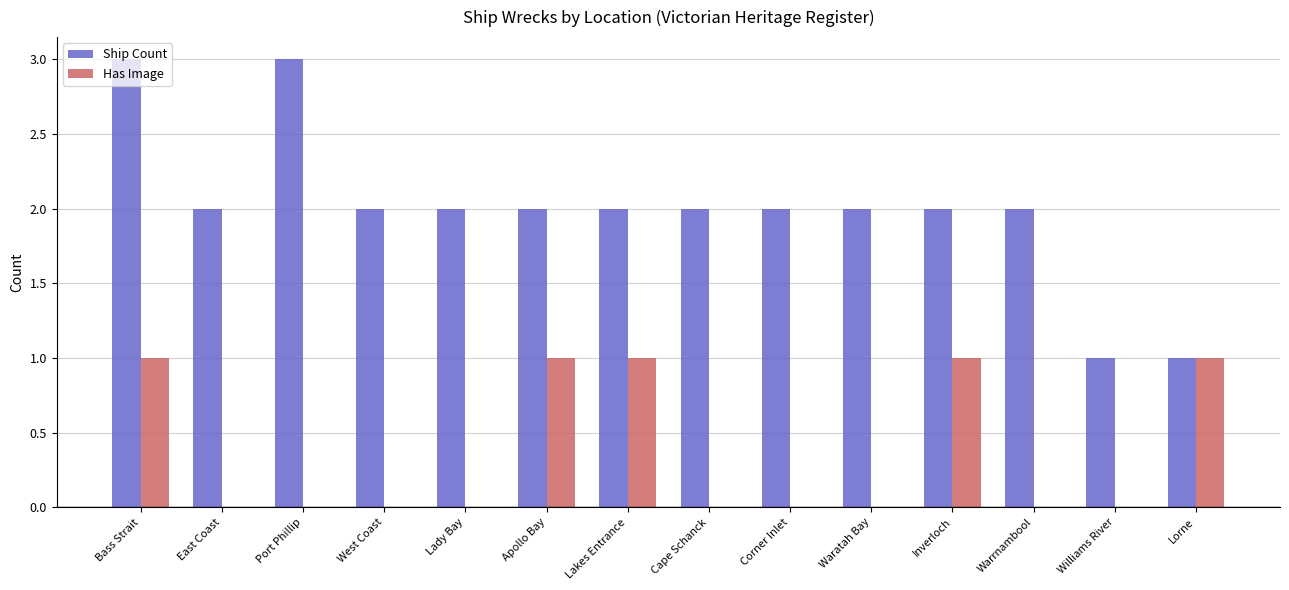

Does the chart contain stacked bars?

No